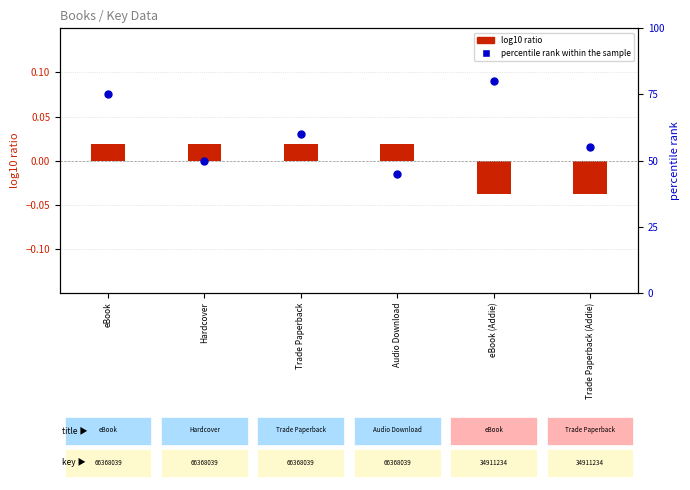

Which series has the largest total across all categories?

percentile rank within sample